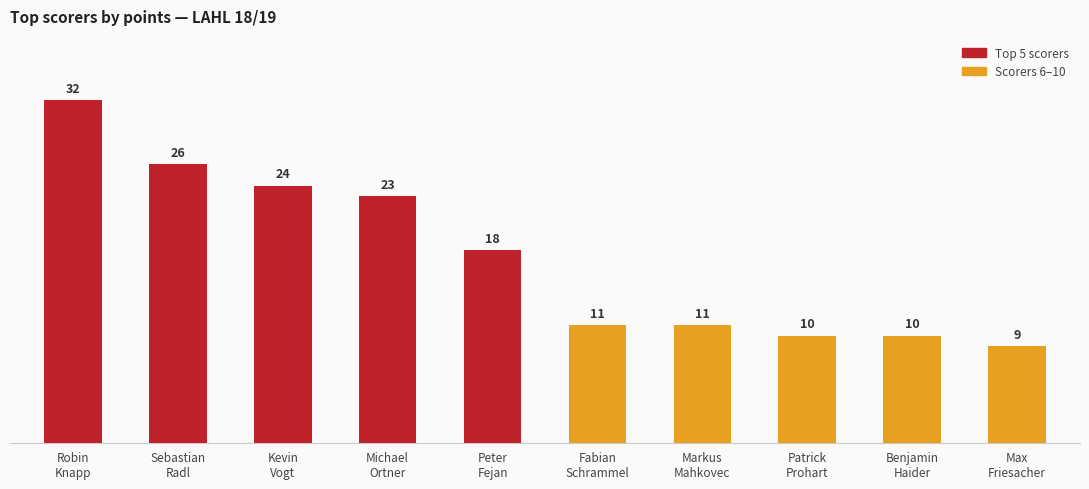

Is it true that the value at Max
Friesacher is 16?

False